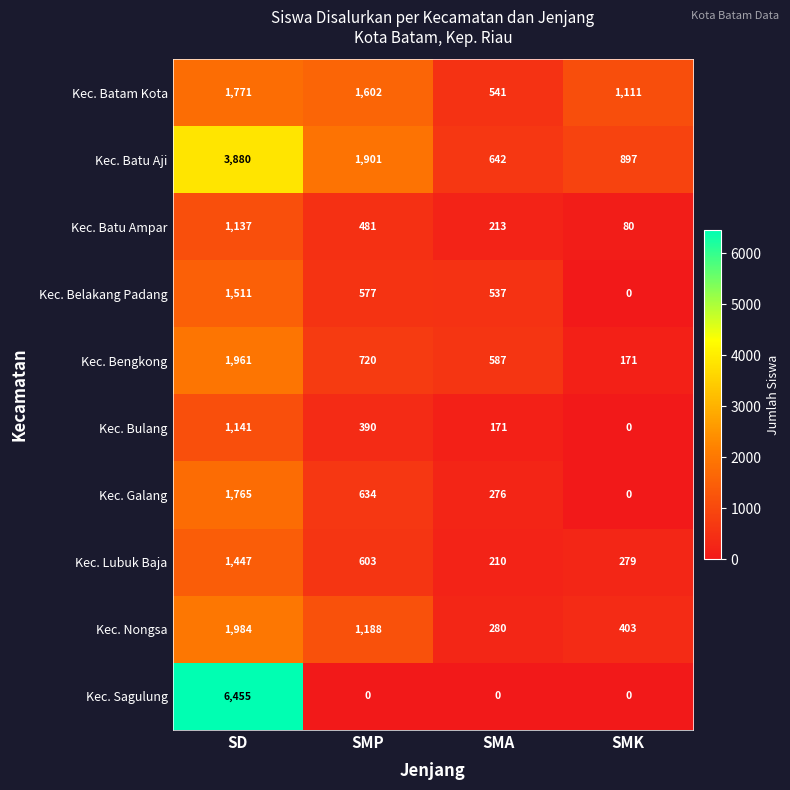

Where is Kec. Belakang Padang nearest to the value 755?

SMP